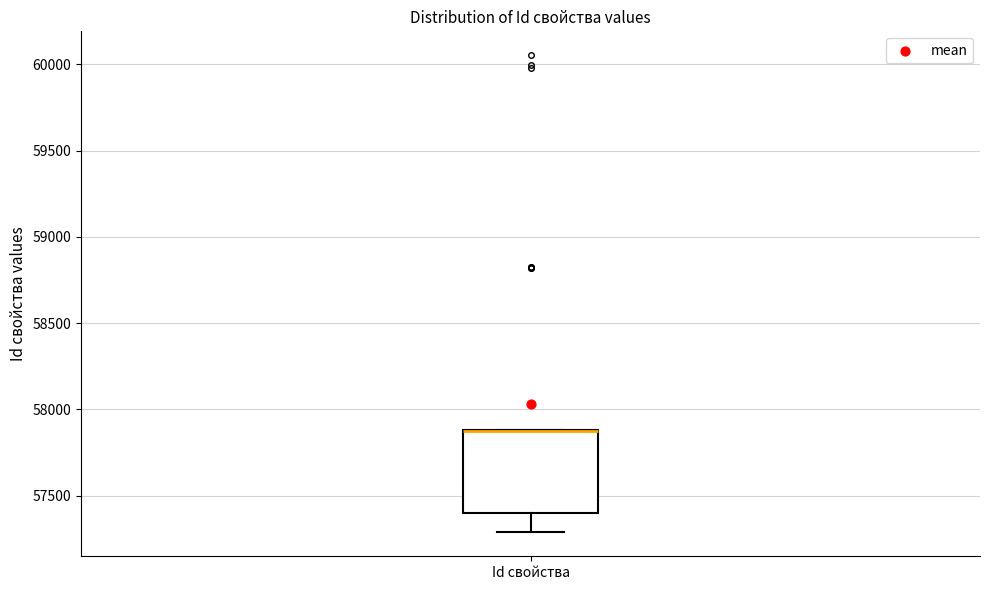

Where does the lower whisker of the box for Id свойства end on the y-axis? The values are not printed on the chart, so give them approximately, as read against the axis.

57300